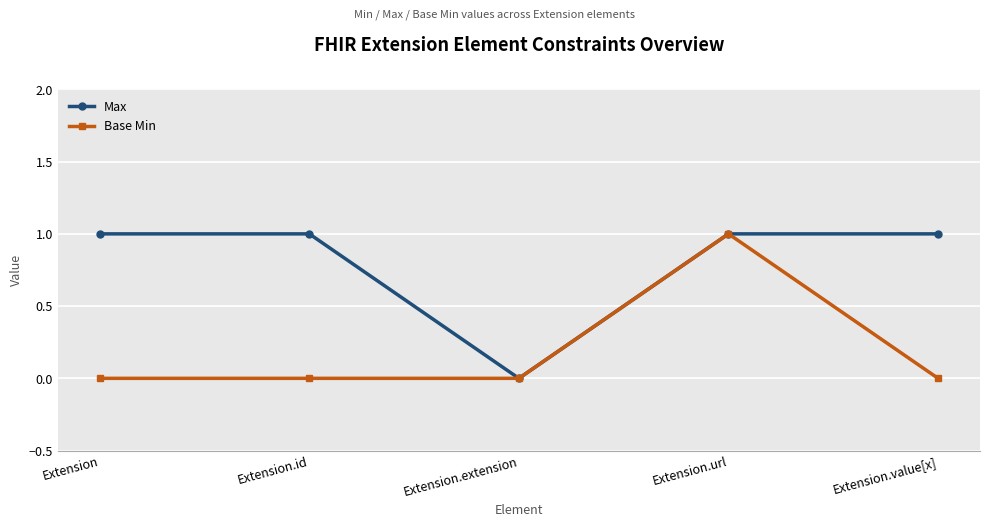

What is the sum of the Base Min values at Extension.id and Extension.url?

1